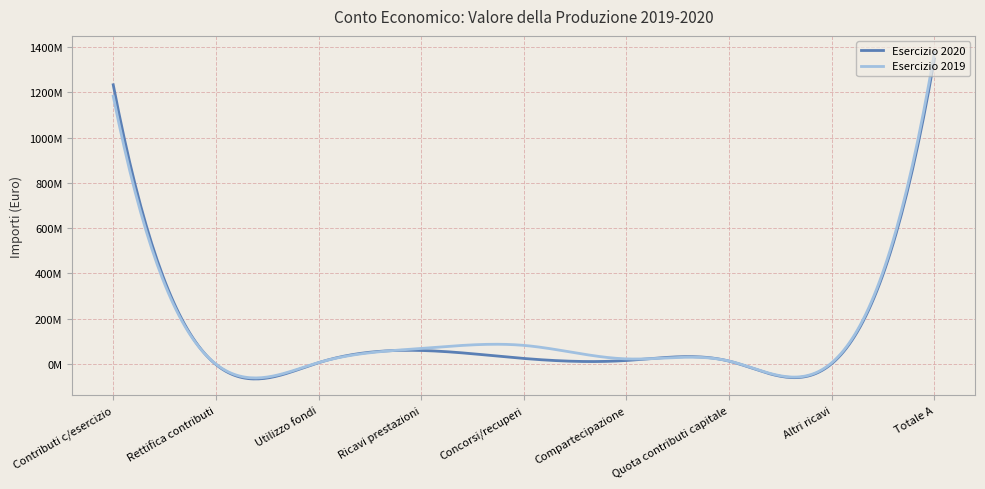

What are all the series names shown in the legend?

Esercizio 2020, Esercizio 2019